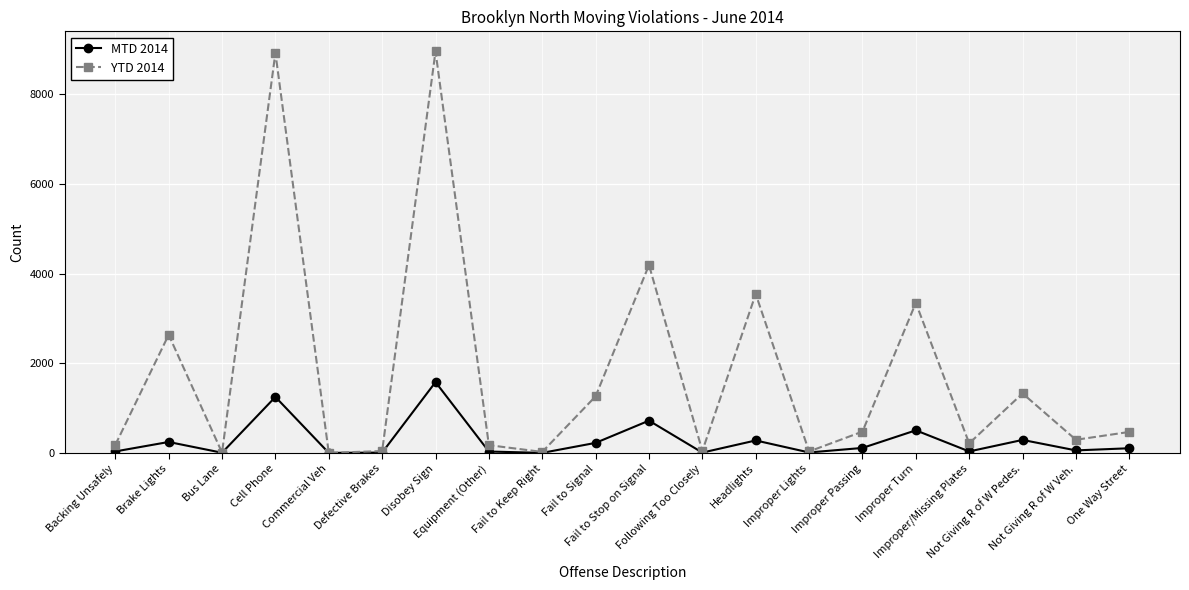

What is the sum of the YTD 2014 values at Backing Unsafely and Improper Passing?

651